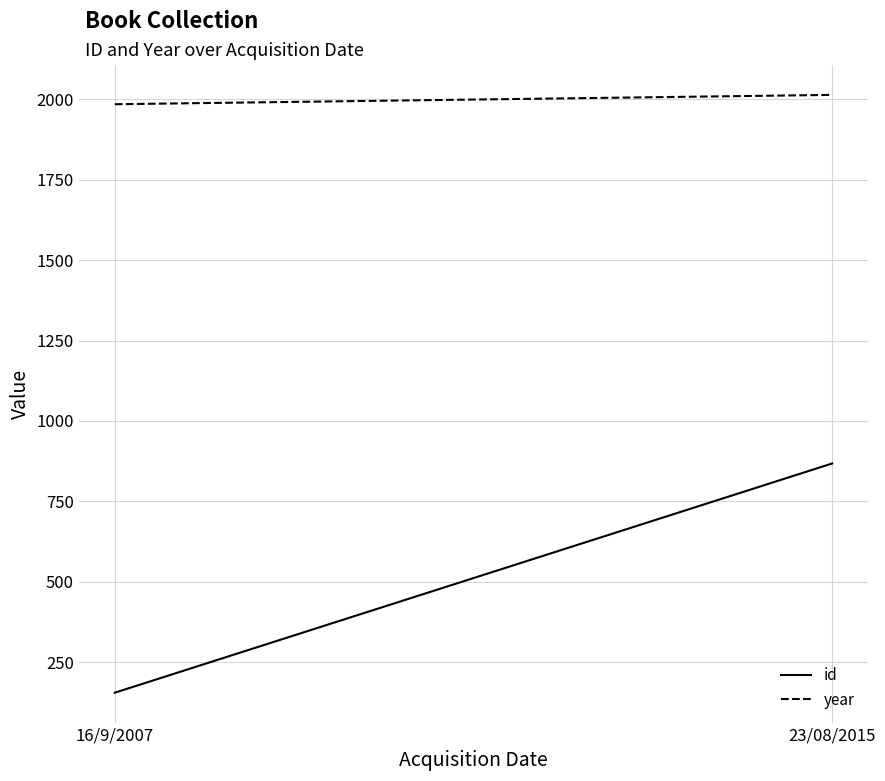

What are all the series names shown in the legend?

id, year